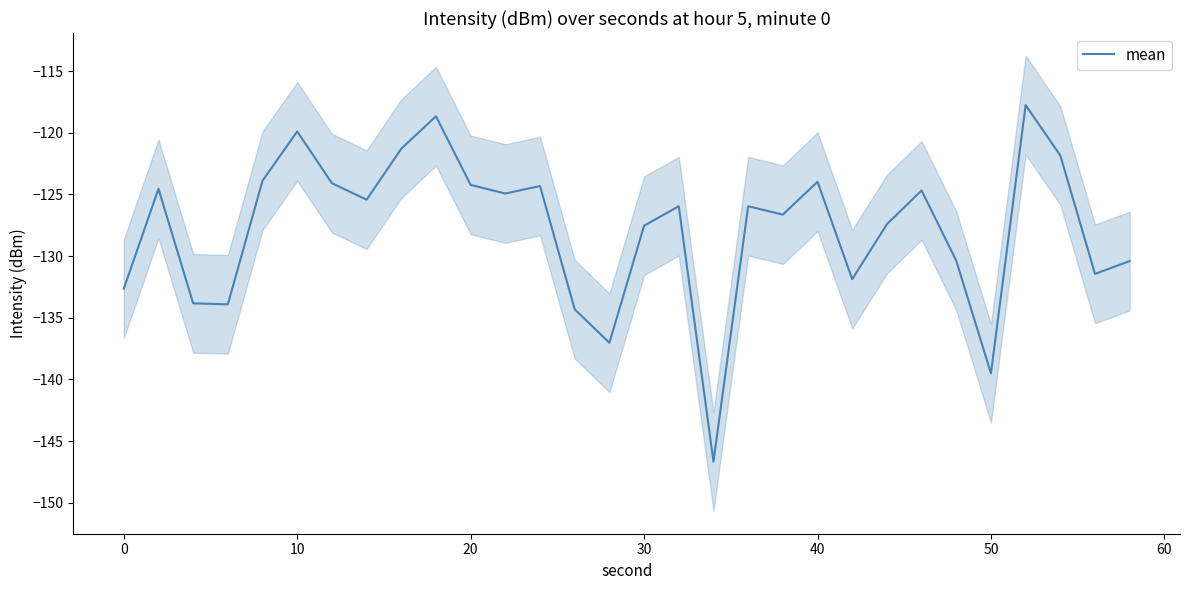

What is the lowest value of the mean series?

-146.7